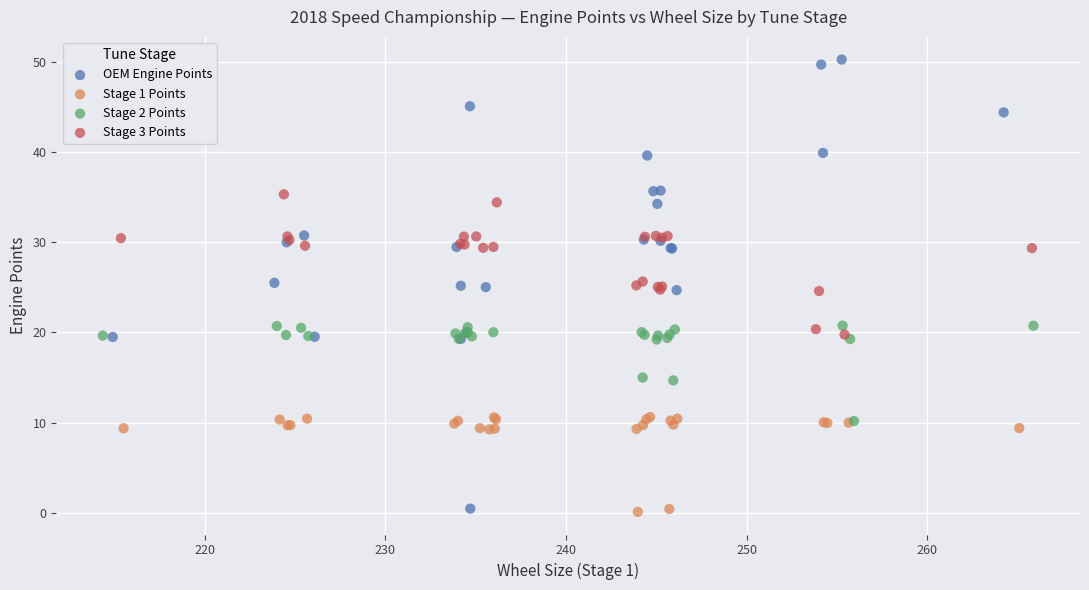

Which series has the largest Y range (max minus min)?

OEM Engine Points